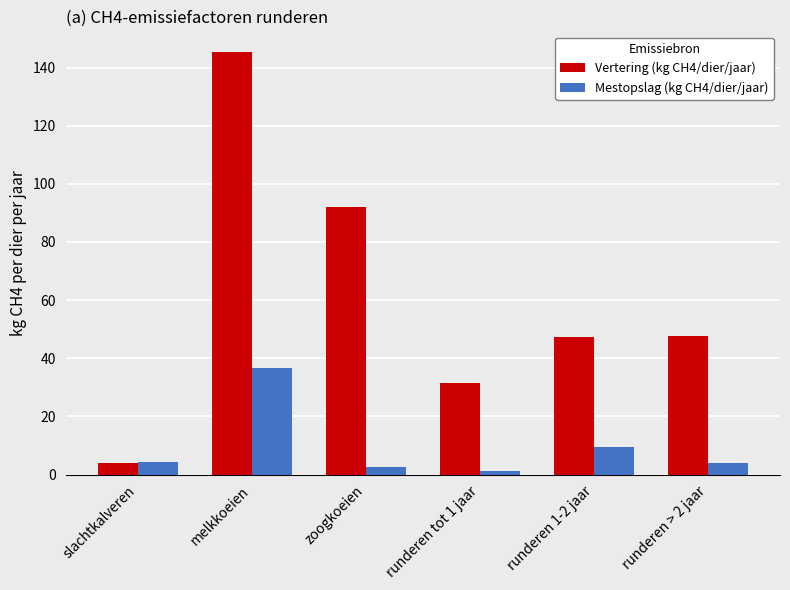

Which series changed the most between runderen tot 1 jaar and runderen > 2 jaar?

Vertering (kg CH4/dier/jaar)